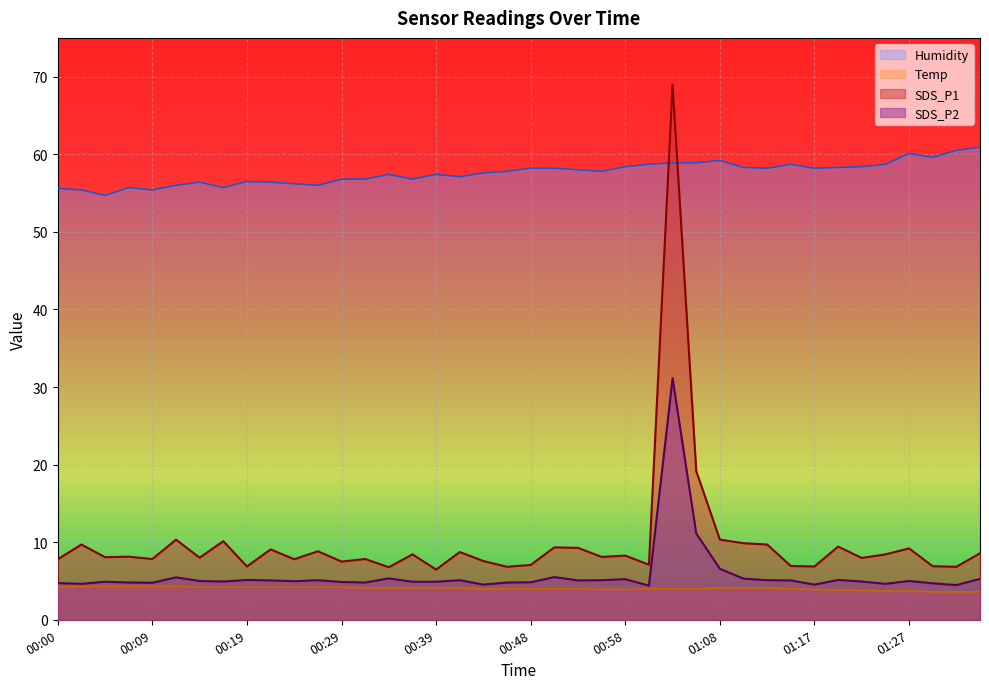

What is the average value of the SDS_P1 series?

10.0